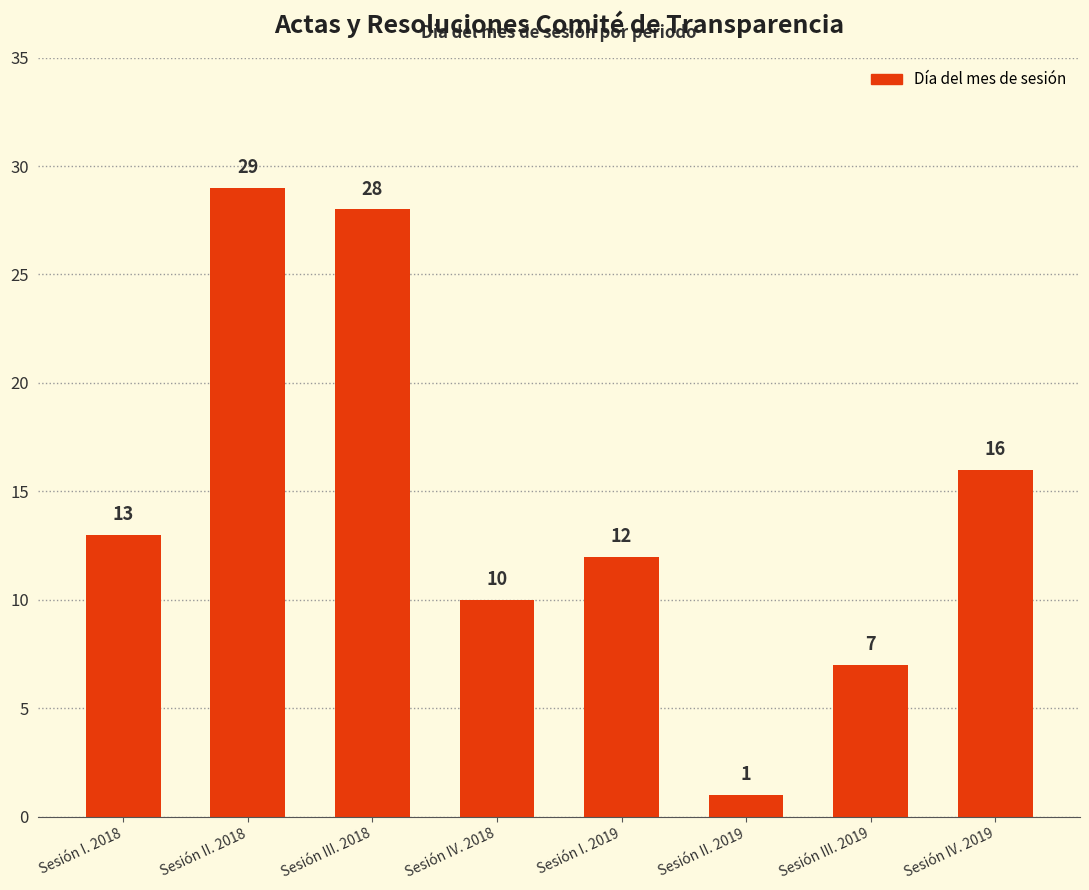

Reading left to right, transcribe all the data shown in this chart.

13	29	28	10	12	1	7	16